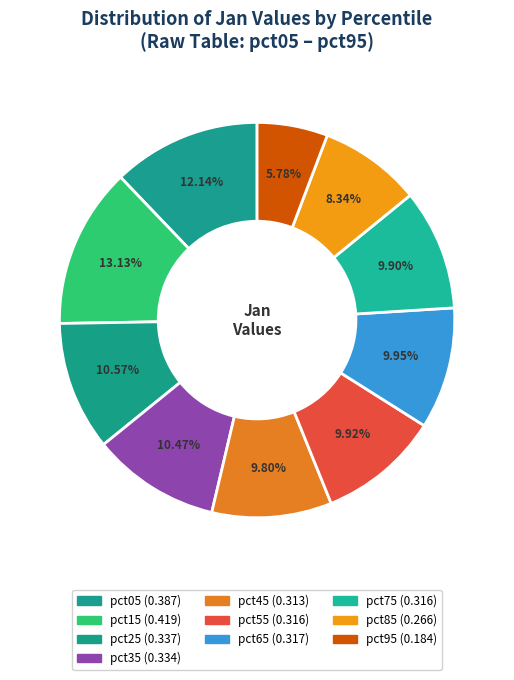

How many segments does this pie chart have?

10